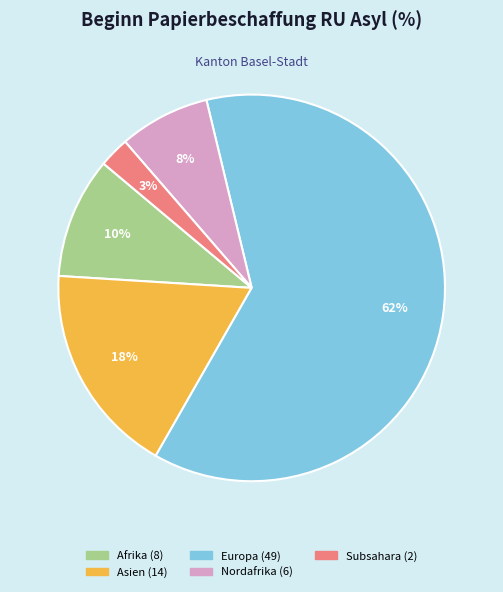

Is there a majority slice in this chart?

Yes